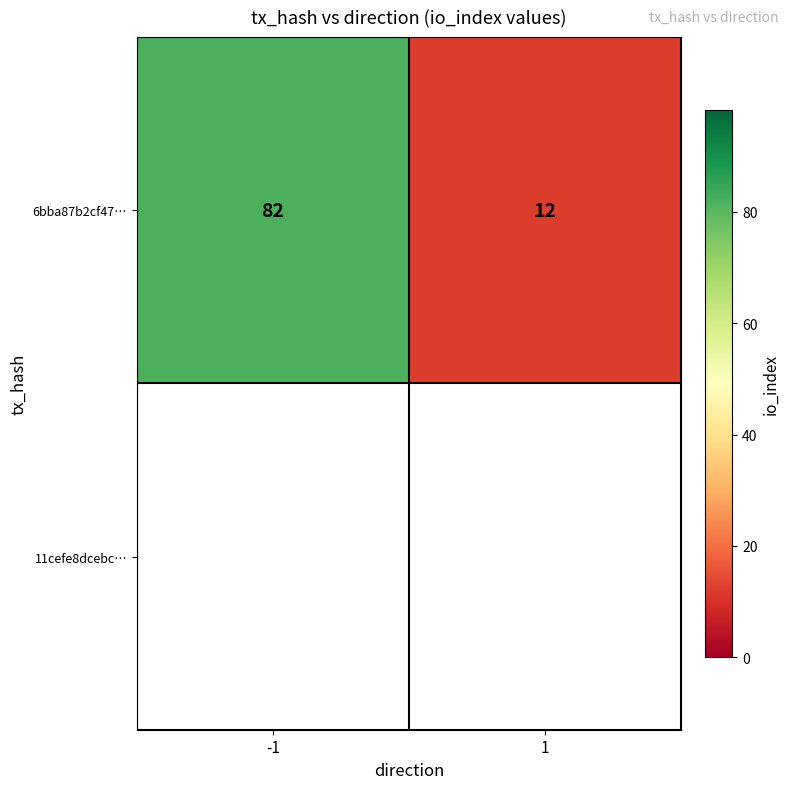

What is the greatest value displayed?

82